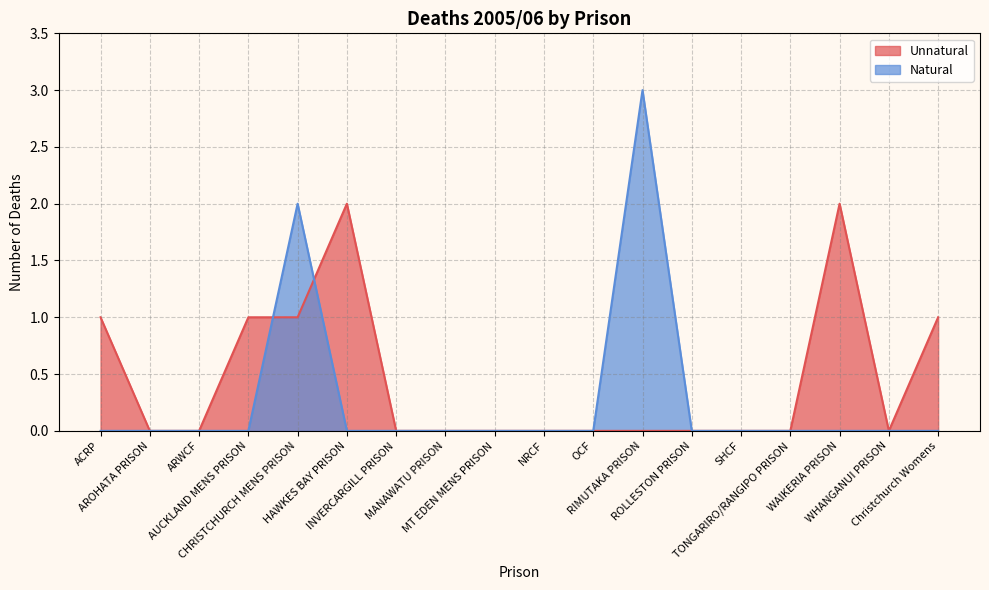

Which series has the largest total across all categories?

Unnatural